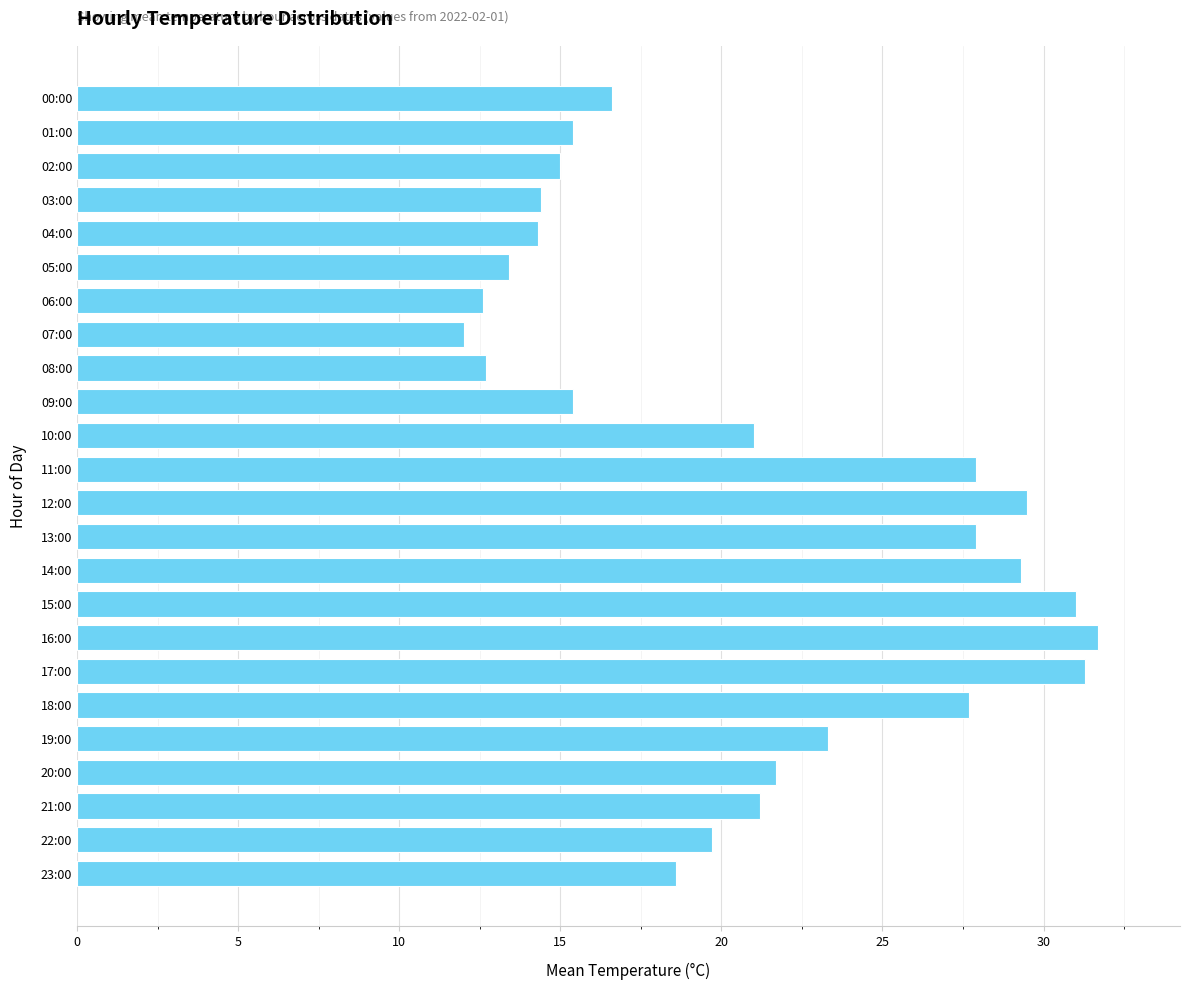

Is it true that the value at 09:00 is 15.4?

True